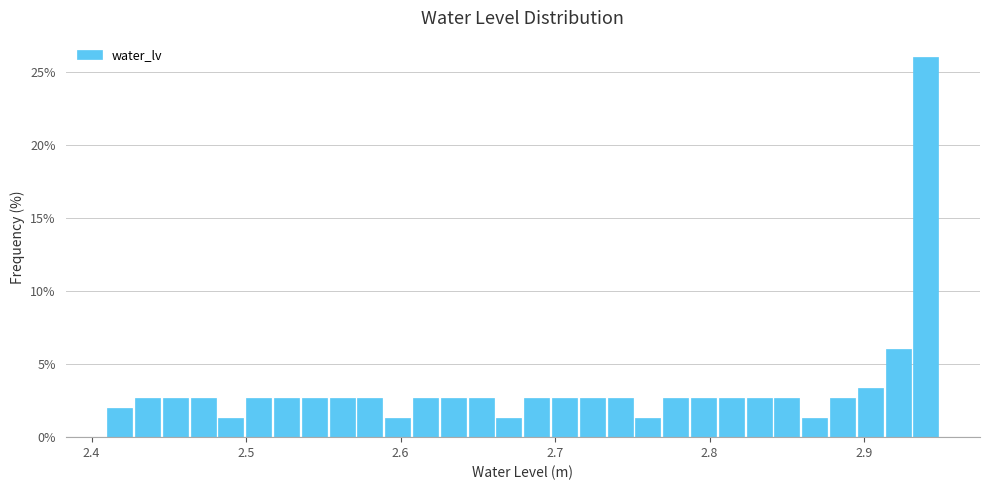

Around what value on the x-axis is the tallest bar? Give the approximate position of its centre, as read against the axis.

2.94